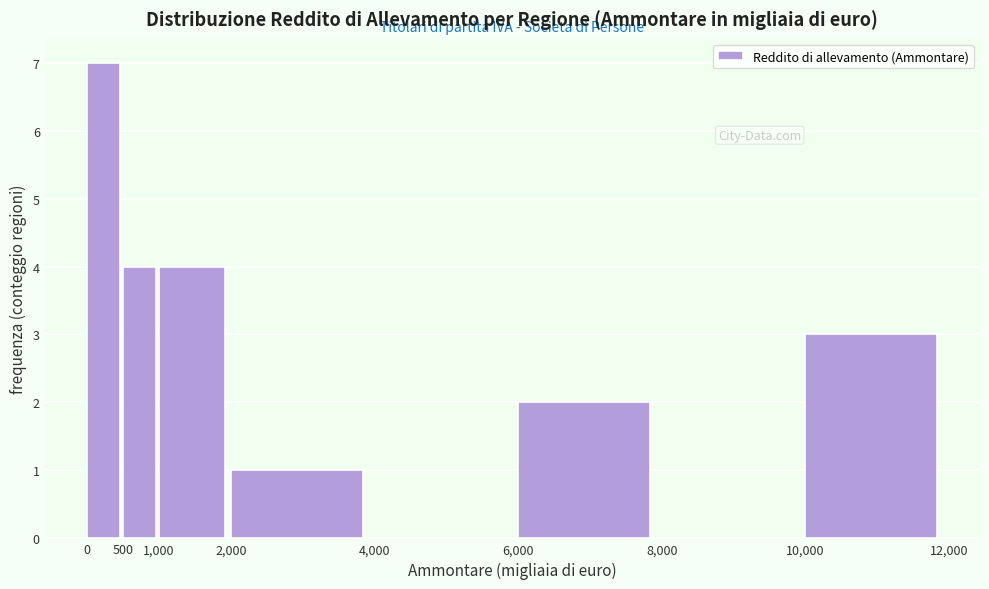

Reading left to right, list every bar in this chart as the range it spans on the x-axis followed by its height. The values are not printed on the chart, so give them approximately, as read against the axis.

0 to 500: 7
500 to 1,000: 4
1,000 to 2,000: 4
2,000 to 4,000: 1
4,000 to 6,000: 0
6,000 to 8,000: 2
8,000 to 10,000: 0
10,000 to 12,000: 3